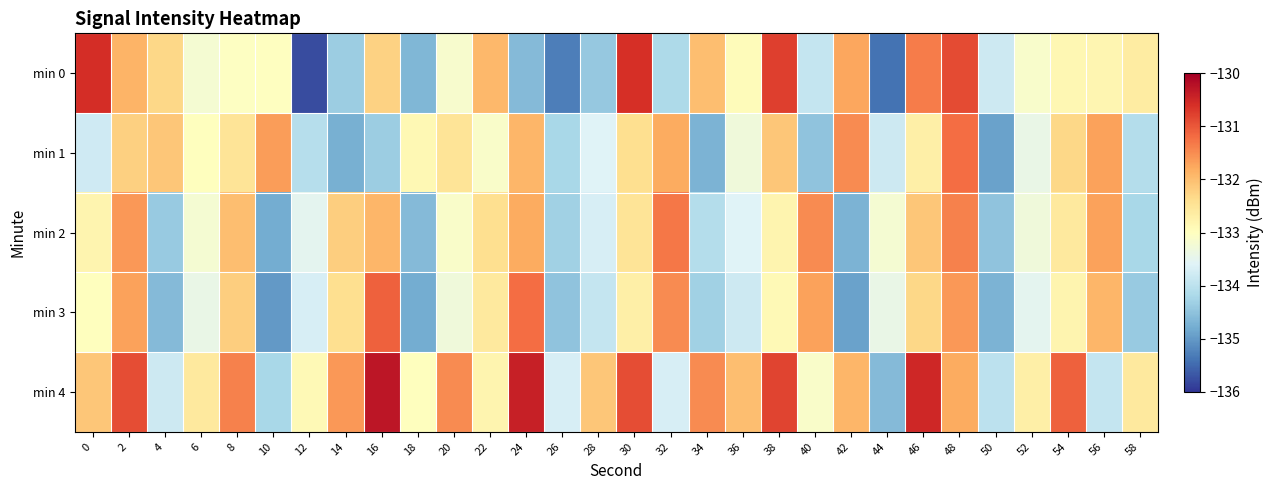

Rank the series by their maximum value, from lowest to highest.

min 2, min 1, min 3, min 0, min 4